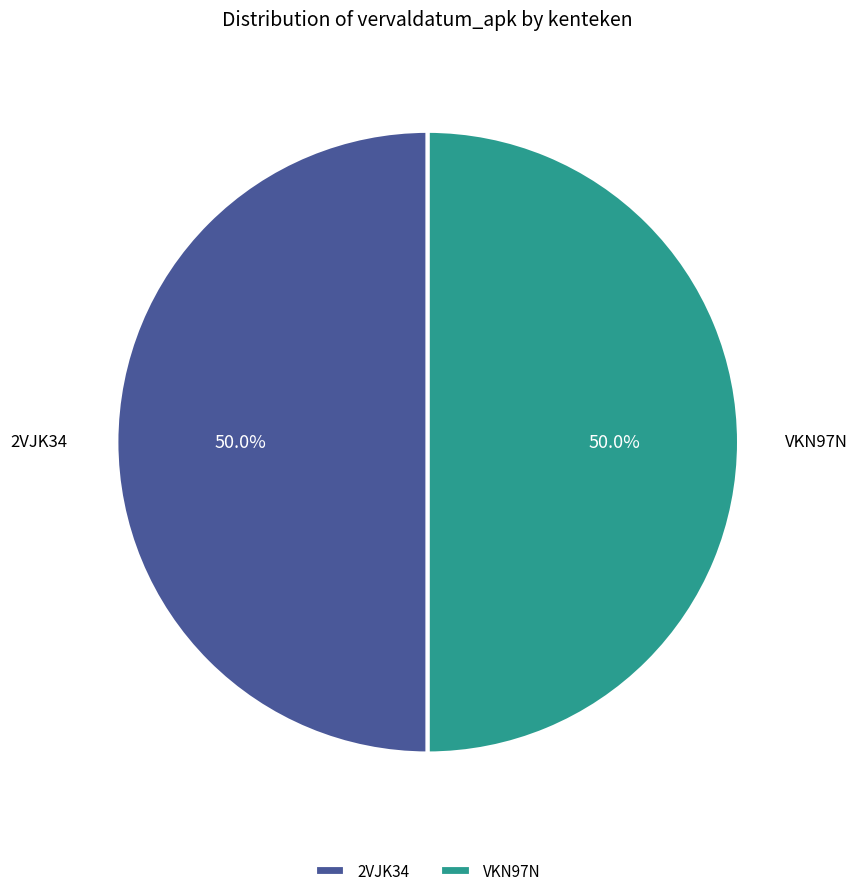

What portion of the pie excludes VKN97N?

50.0%